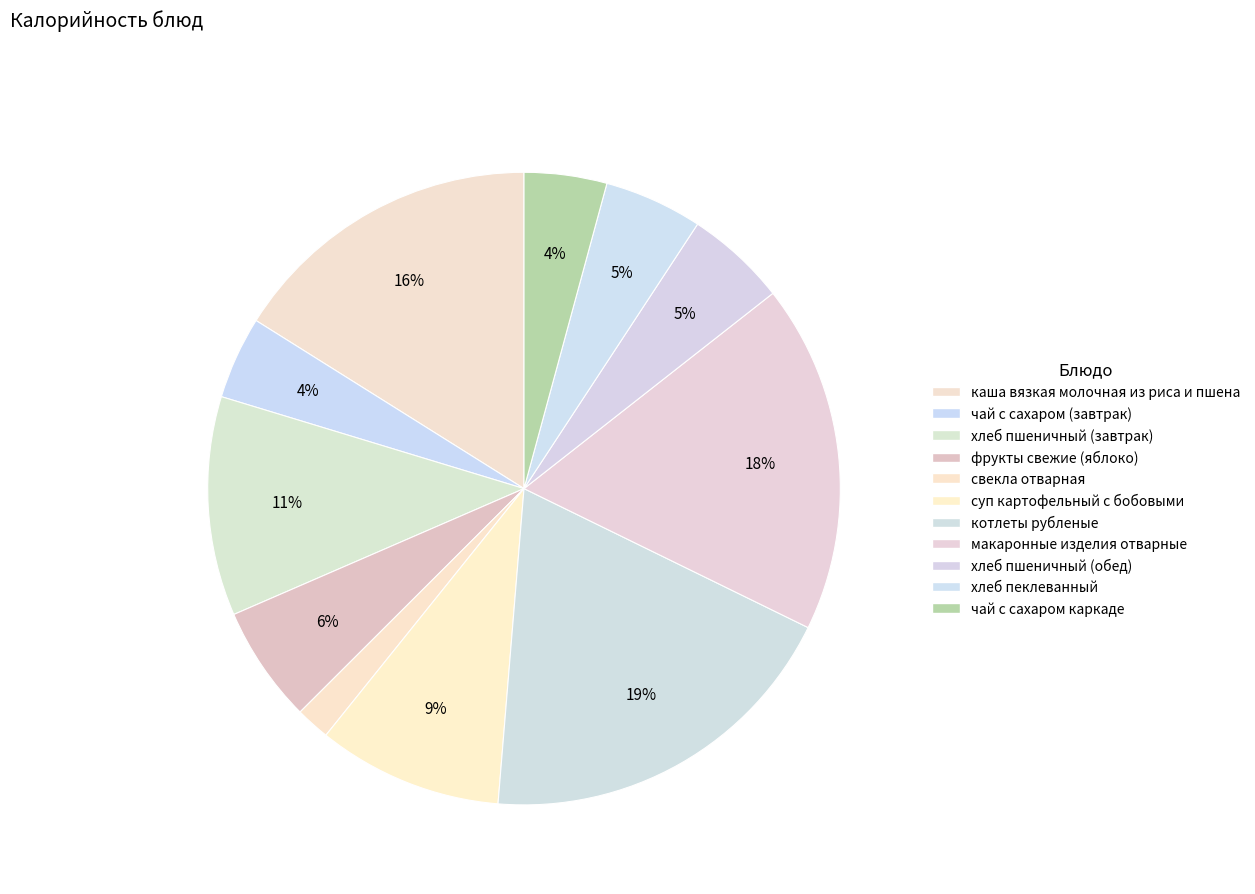

What is the ratio of the value at хлеб пшеничный (обед) to the value at хлеб пеклеванный?

1.0